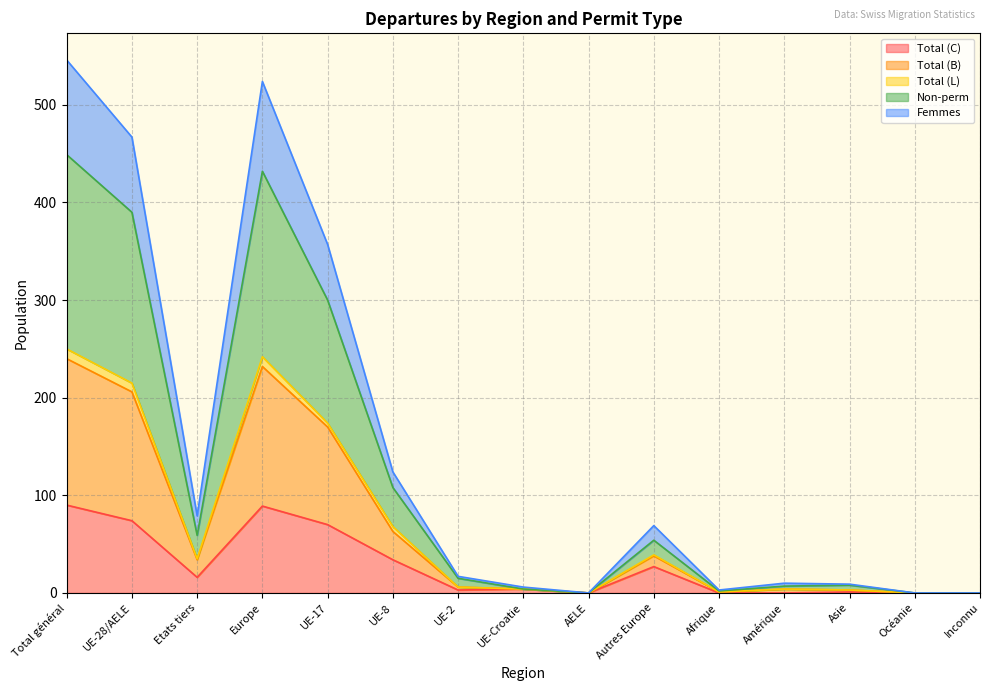

The Total (C) series shows 89 at Europe. True or false?

True